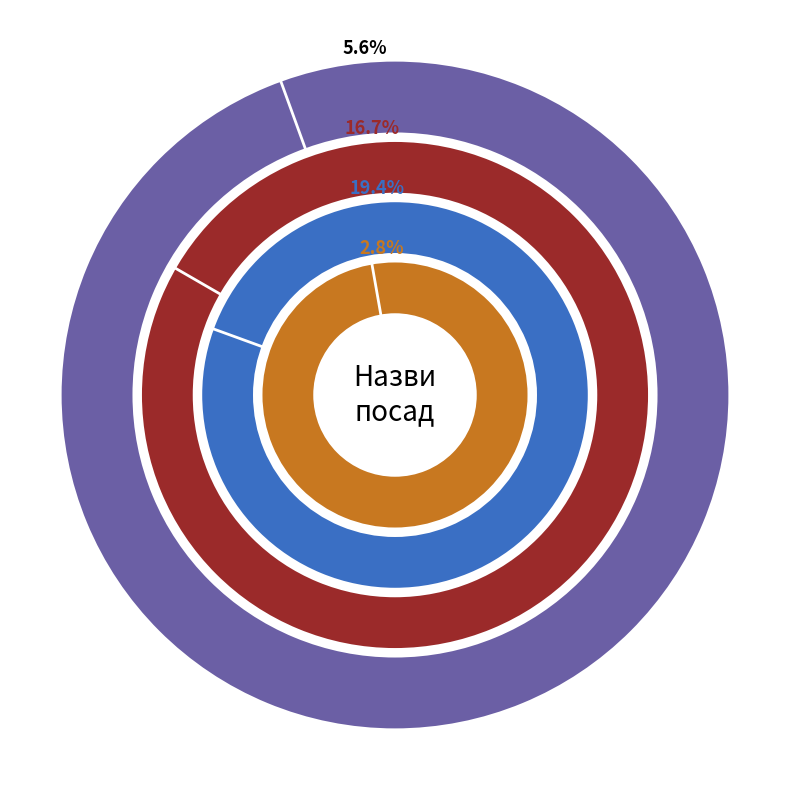

Which slice is the largest?

Завідувач філією